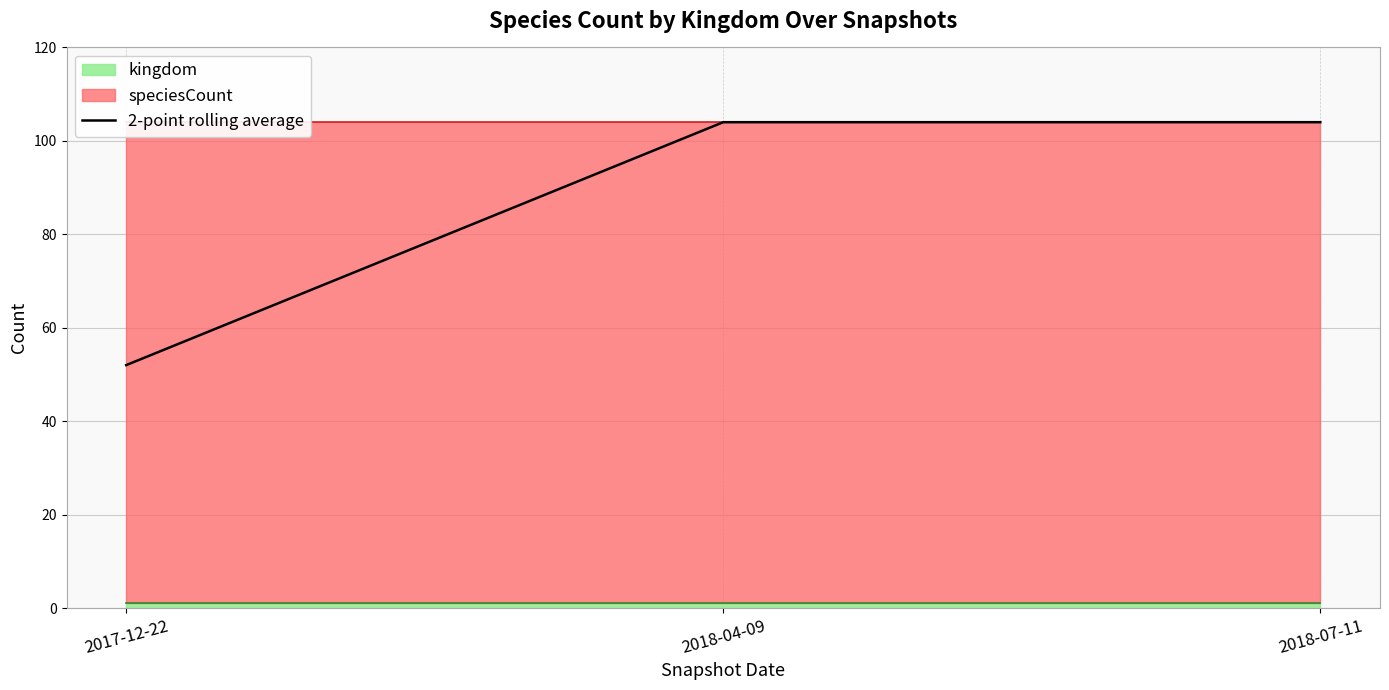

What is the change in value from 2017-12-22 to 2018-07-11?

+52